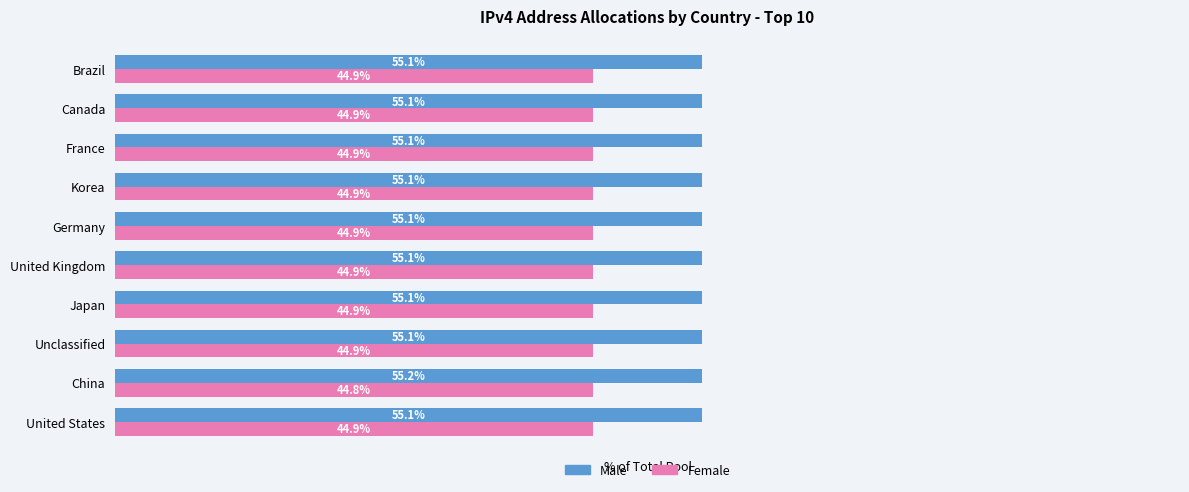

What are all the series names shown in the legend?

Male, Female